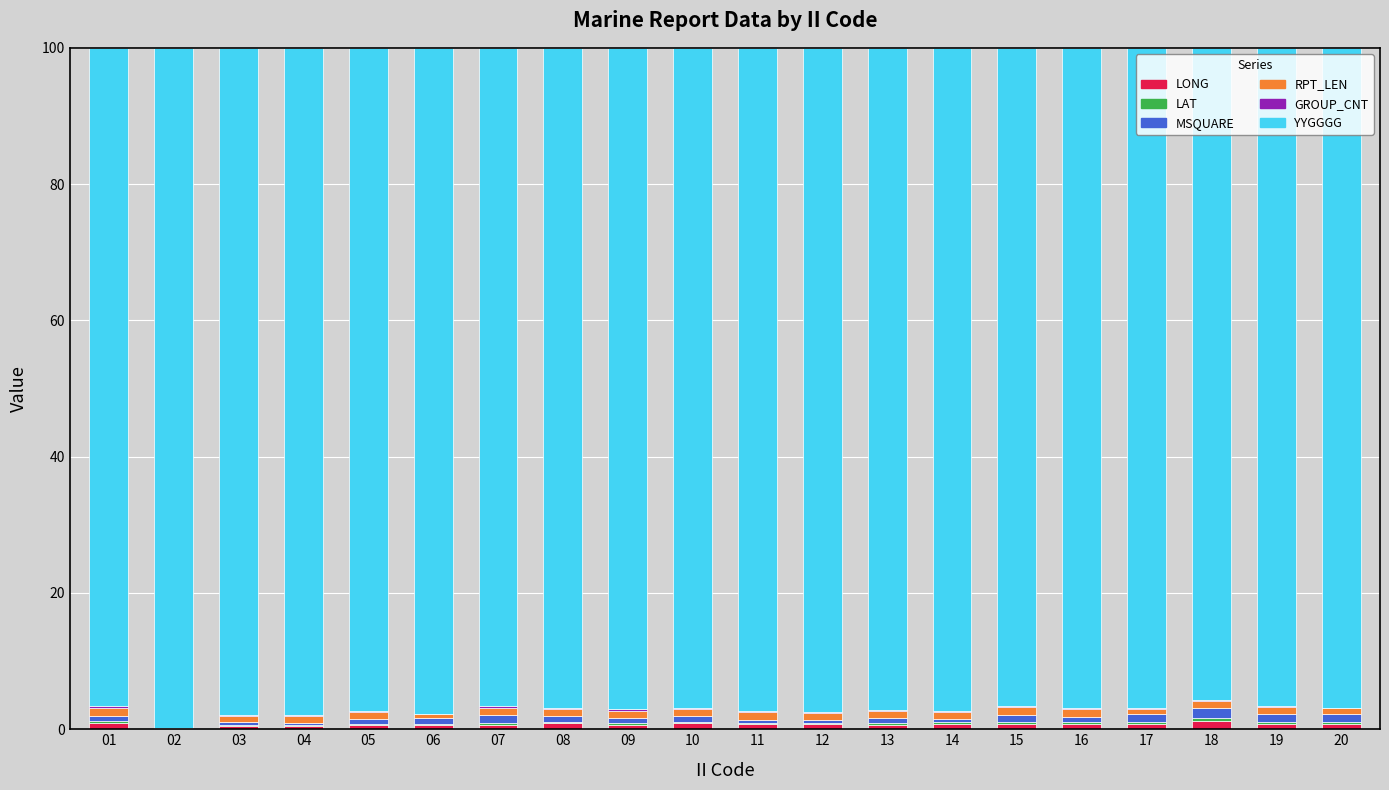

Does the chart contain stacked bars?

Yes